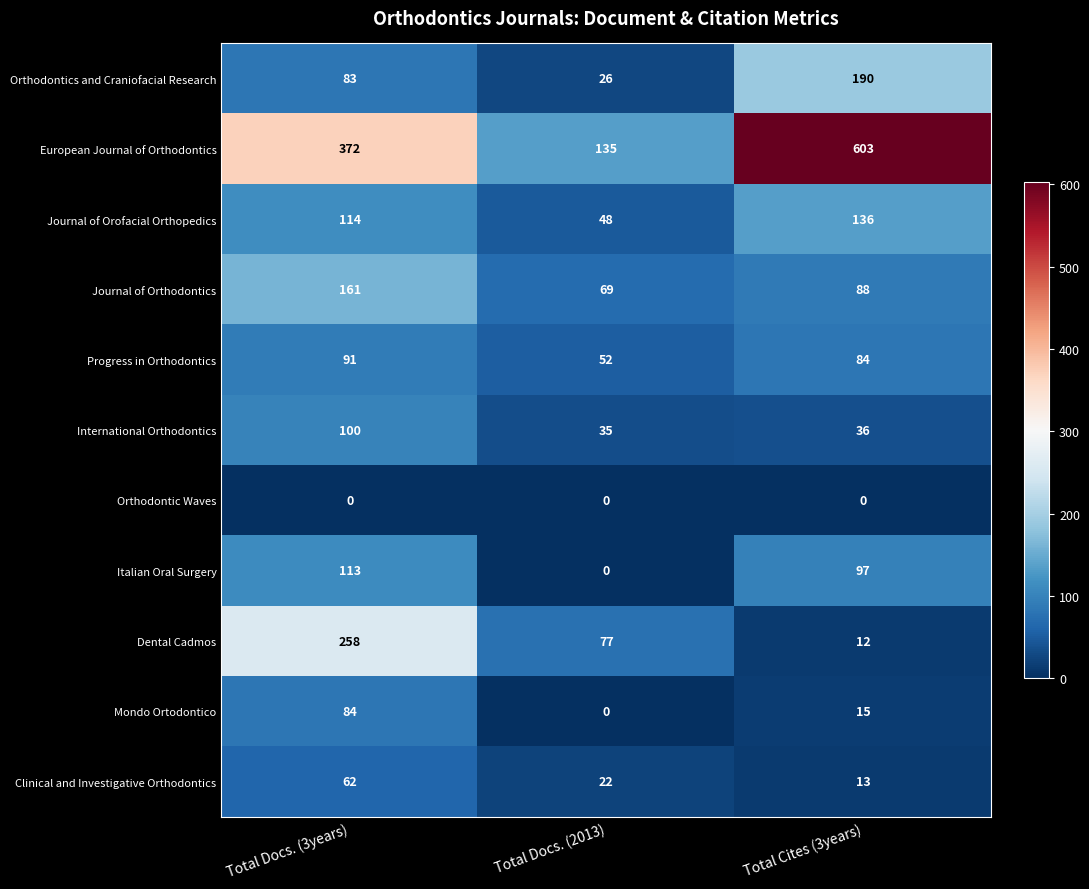

What is the lowest value of the Progress in Orthodontics series?

52